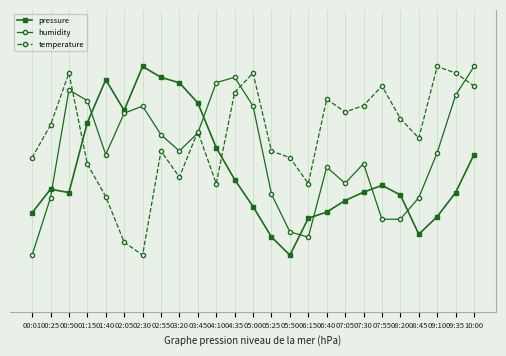

At which category does humidity reach its first local peak?

00:50